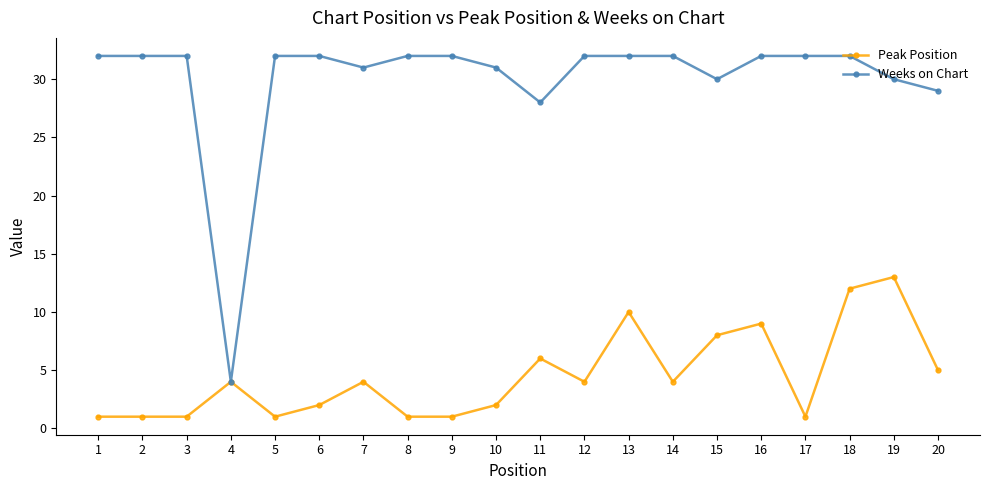

List the series in order of their overall mean, lowest first.

Peak Position, Weeks on Chart